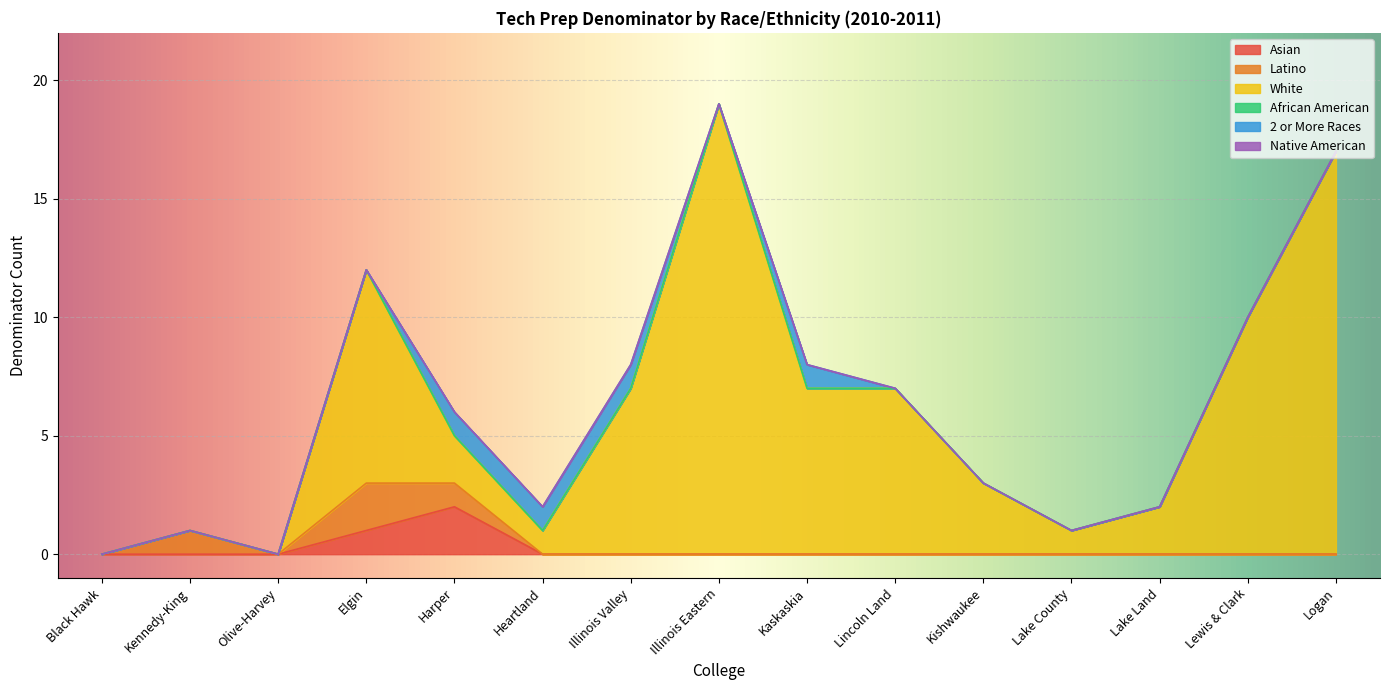

Reading left to right, what are all the values shown in this chart?

Asian: 0	0	0	1	2	0	0	0	0	0	0	0	0	0	0
Latino: 0	1	0	2	1	0	0	0	0	0	0	0	0	0	0
White: 0	0	0	9	2	1	7	19	7	7	3	1	2	10	17
African American: 0	0	0	0	0	0	0	0	0	0	0	0	0	0	0
2 or More Races: 0	0	0	0	1	1	1	0	1	0	0	0	0	0	0
Native American: 0	0	0	0	0	0	0	0	0	0	0	0	0	0	0